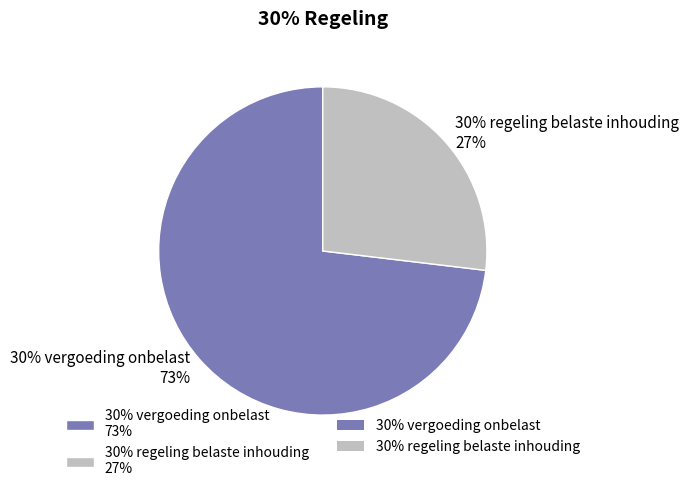

What is the ratio of the value at 30% vergoeding onbelast to the value at 30% regeling belaste inhouding?

2.7